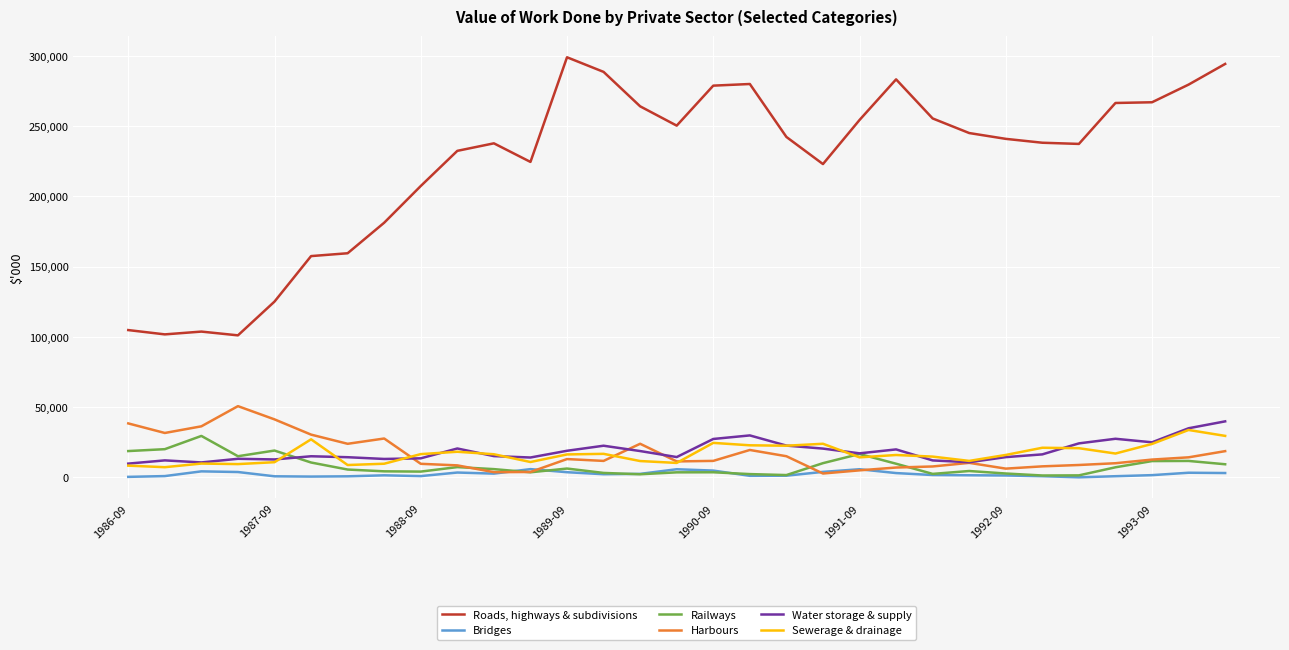

How many lines are shown in the chart?

6